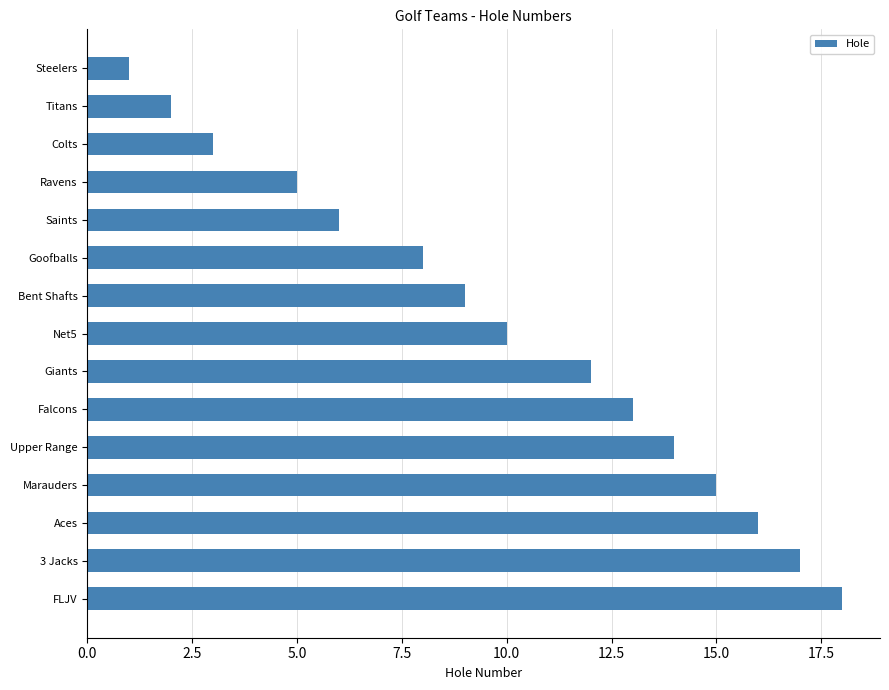

The chart shows a value of 5 at Ravens. True or false?

True